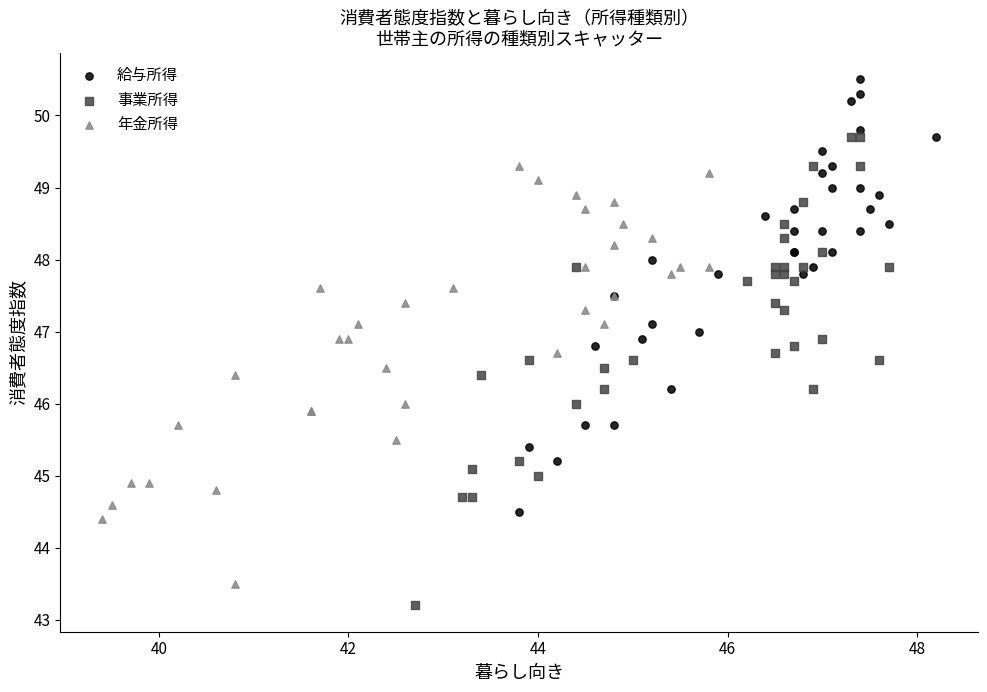

Which series has the largest Y range (max minus min)?

事業所得